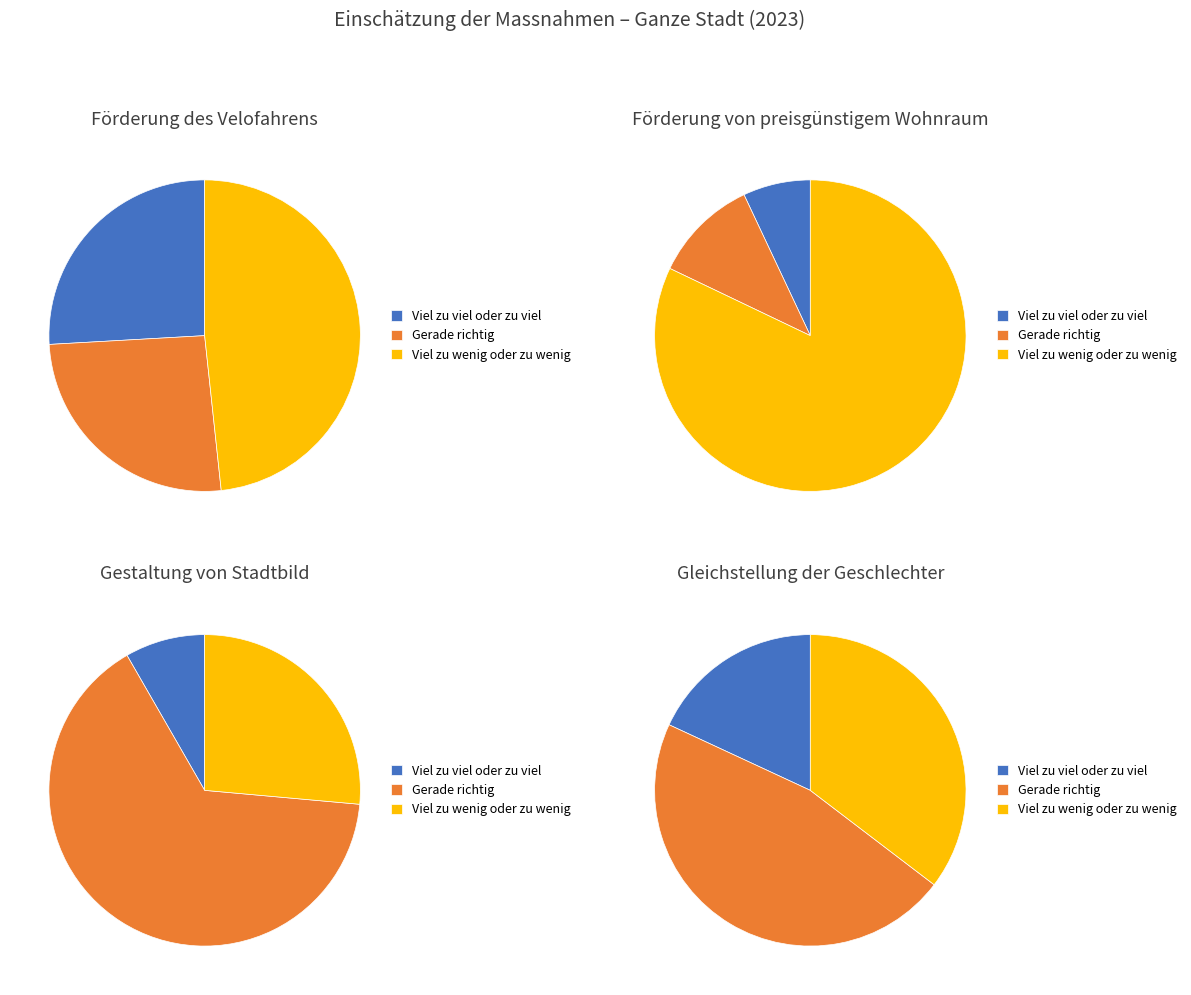

What percentage do Gleichstellung der Geschlechter and Förderung von preisgünstigem Wohnraum together represent?

42.3%